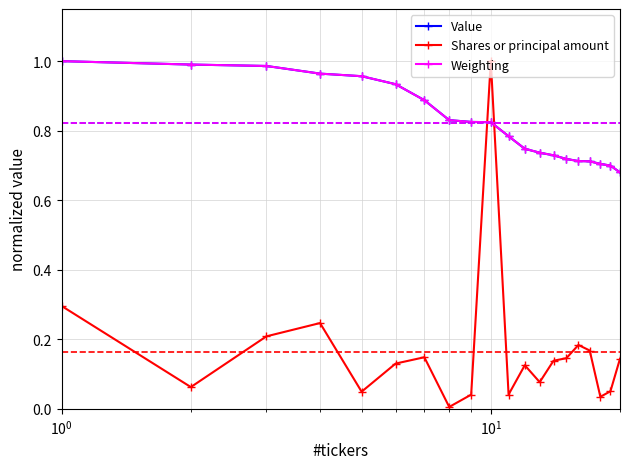

Which series ends up on top after the final intersection of Value and Weighting?

Value